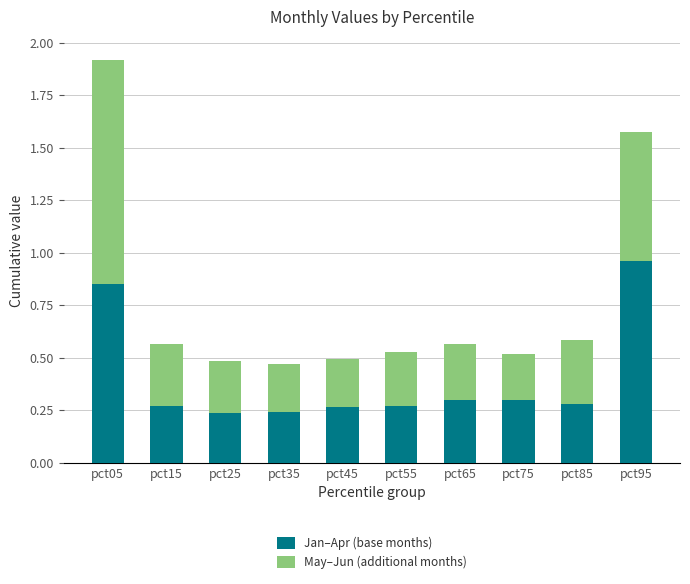

At which label does Jan–Apr (base months) reach its peak?

pct95